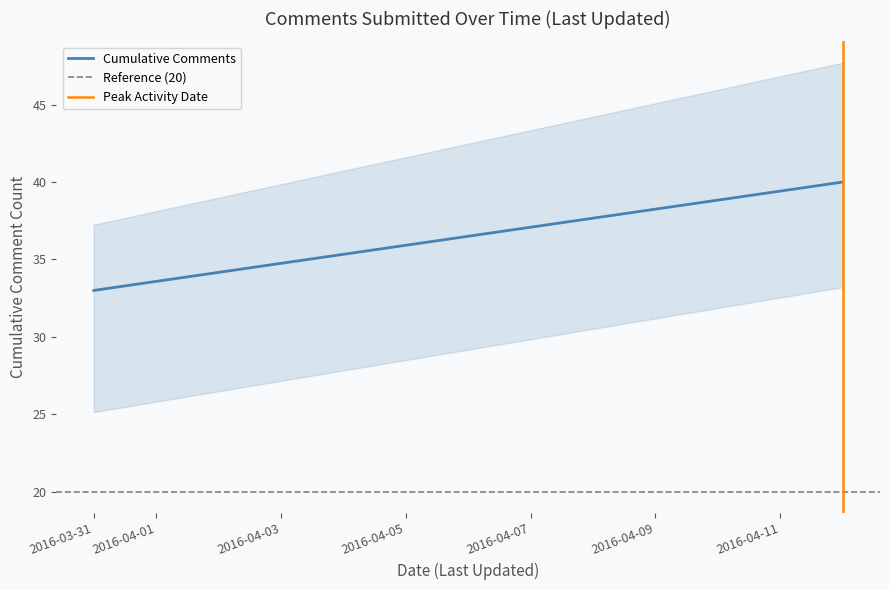

At which label is Peak Activity Date closest to 0?

2016-03-31